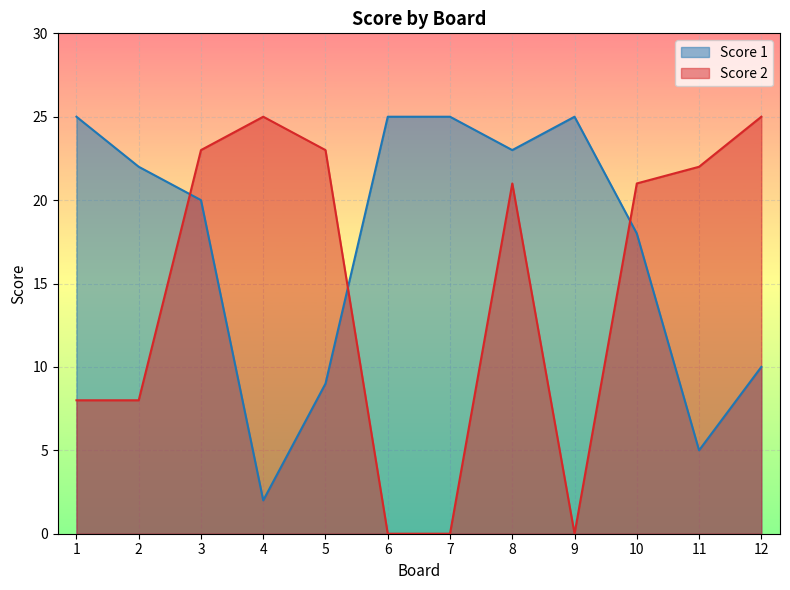

The value of Score 2 at 12 is 7. True or false?

False